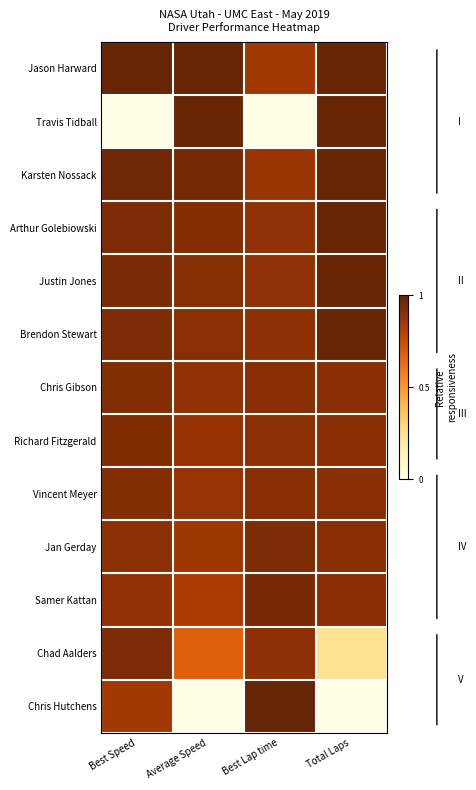

Reading right to left, list all the values displayed in this chart.

Jason Harward: Total Laps=1.0	Best Lap time=0.8	Average Speed=1.0	Best Speed=1.0
Travis Tidball: Total Laps=1.0	Best Lap time=0.0	Average Speed=1.0	Best Speed=0.0
Karsten Nossack: Total Laps=1.0	Best Lap time=0.9	Average Speed=1.0	Best Speed=1.0
Arthur Golebiowski: Total Laps=1.0	Best Lap time=0.9	Average Speed=0.9	Best Speed=0.9
Justin Jones: Total Laps=1.0	Best Lap time=0.9	Average Speed=0.9	Best Speed=0.9
Brendon Stewart: Total Laps=1.0	Best Lap time=0.9	Average Speed=0.9	Best Speed=0.9
Chris Gibson: Total Laps=0.9	Best Lap time=0.9	Average Speed=0.9	Best Speed=0.9
Richard Fitzgerald: Total Laps=0.9	Best Lap time=0.9	Average Speed=0.9	Best Speed=0.9
Vincent Meyer: Total Laps=0.9	Best Lap time=0.9	Average Speed=0.9	Best Speed=0.9
Jan Gerday: Total Laps=0.9	Best Lap time=0.9	Average Speed=0.9	Best Speed=0.9
Samer Kattan: Total Laps=0.9	Best Lap time=1.0	Average Speed=0.8	Best Speed=0.9
Chad Aalders: Total Laps=0.2	Best Lap time=0.9	Average Speed=0.7	Best Speed=0.9
Chris Hutchens: Total Laps=0.0	Best Lap time=1.0	Average Speed=0.0	Best Speed=0.8